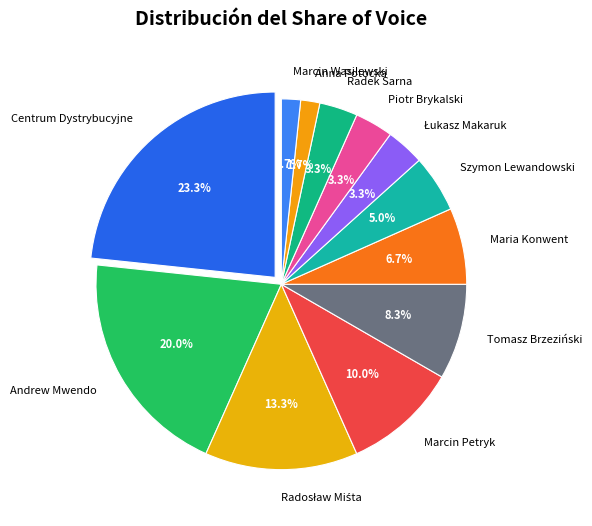

Which slice is the smallest?

Anna Potocka